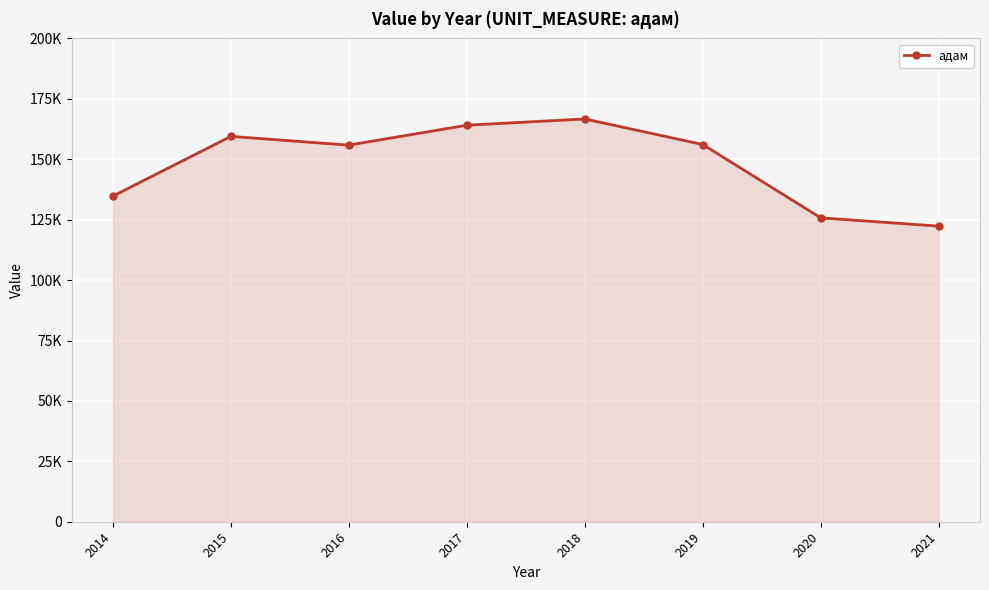

Reading left to right, extract all data points from this chart.

2014=134752	2015=159480	2016=155870	2017=164105	2018=166695	2019=156114	2020=125770	2021=122337